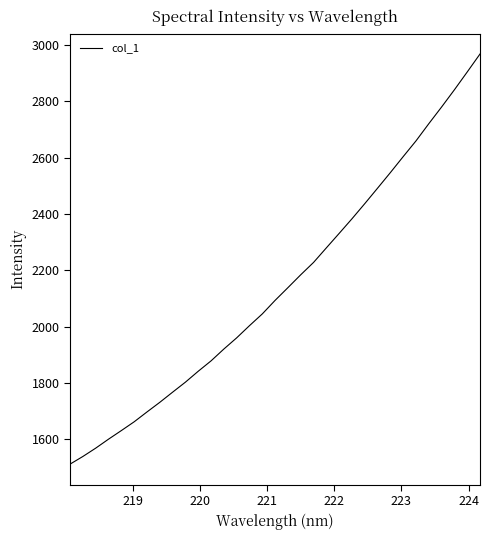

What is the maximum value shown in the chart?

2967.3